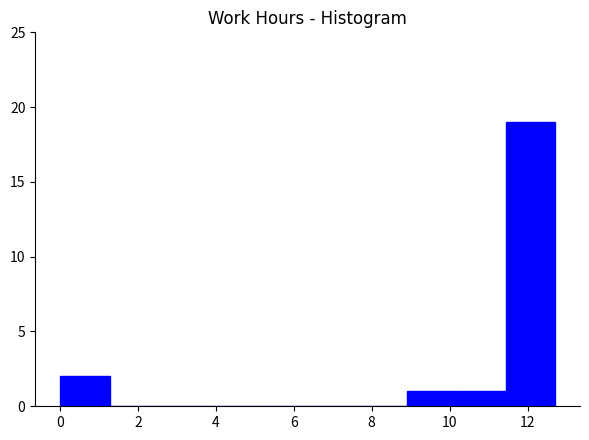

Which range on the x-axis has the tallest bar?

11.4 to 12.8